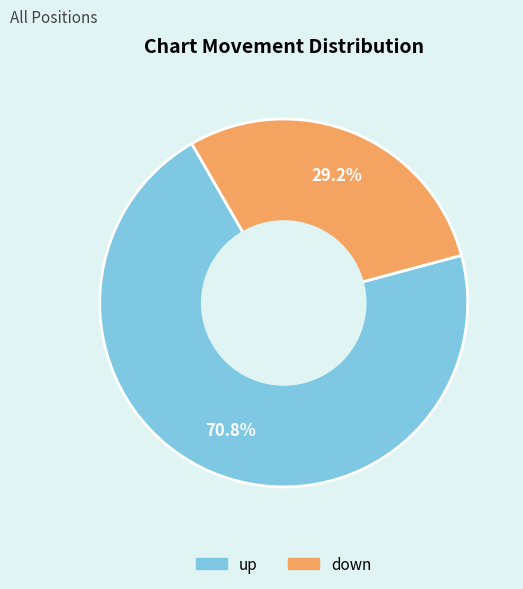

To the nearest percent, what portion does down represent?

29%